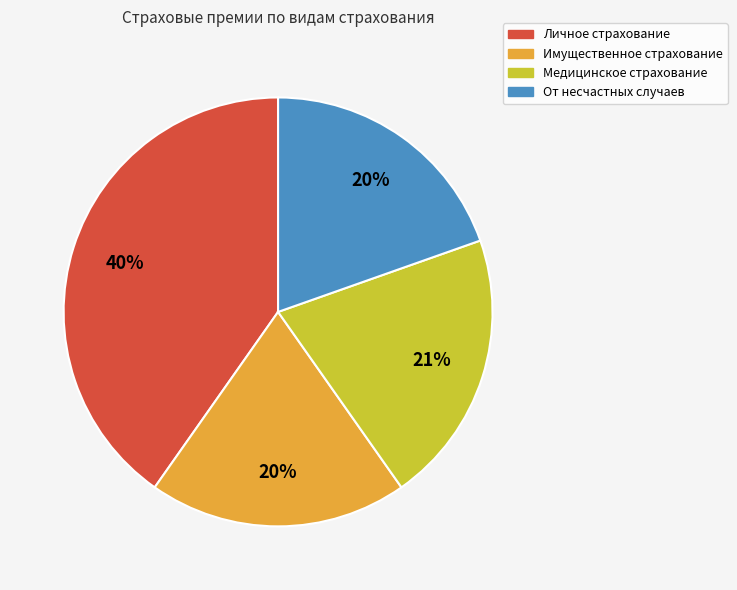

Is there any slice that represents more than half of the pie?

No